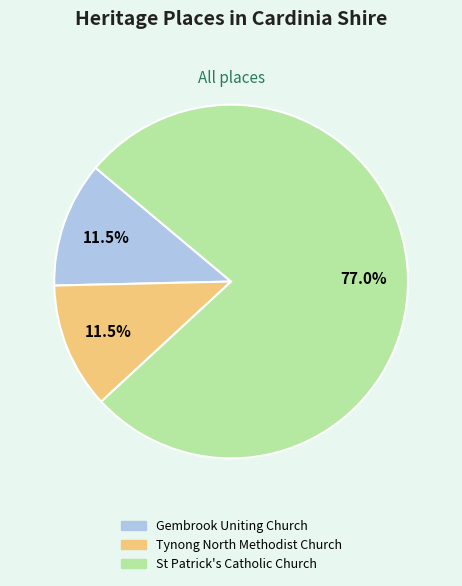

What is the ratio of the value at St Patrick's Catholic Church to the value at Tynong North Methodist Church?

6.7